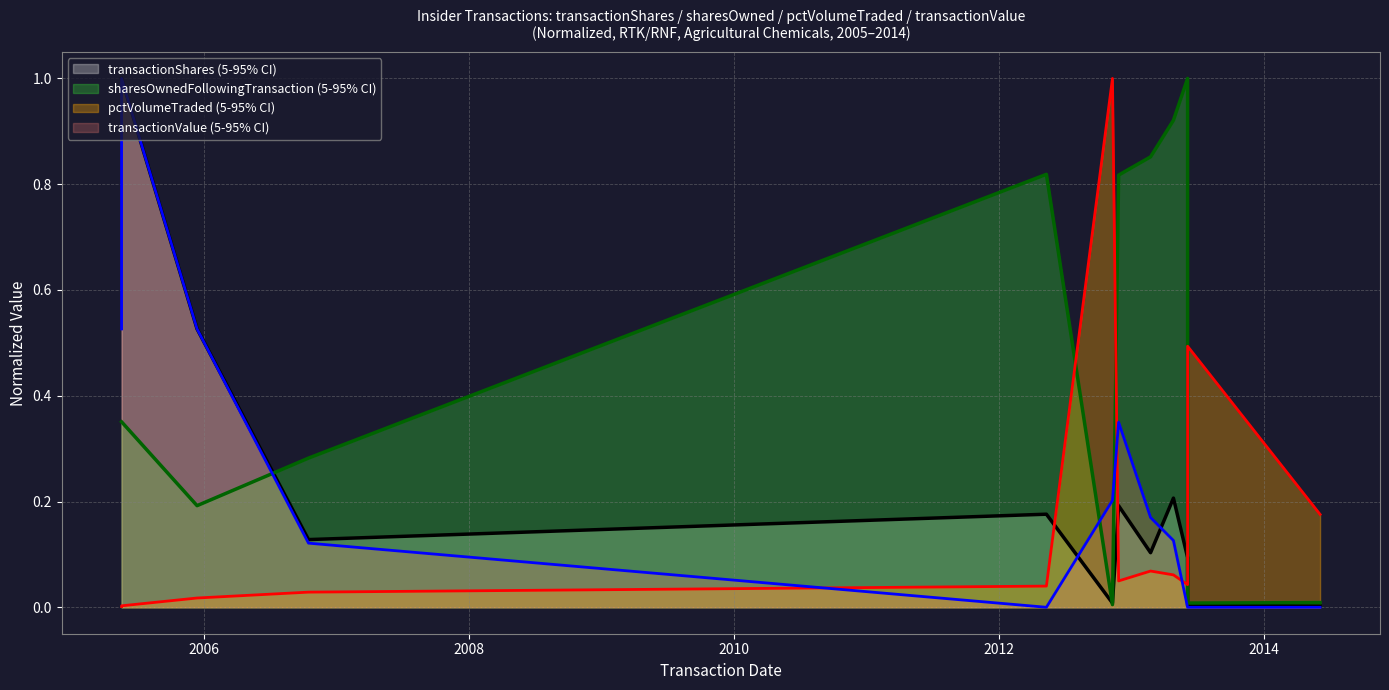

Reading left to right, extract all data points from this chart.

transactionShares: 2005-05-20=1.0	2005-05-20=1.0	2005-12-14=0.5	2006-10-17=0.1	2012-05-11=0.2	2012-11-09=0.0	2012-11-26=0.2	2013-02-22=0.1	2013-04-26=0.2	2013-06-04=0.1	2013-06-04=0.0	2014-06-04=0.0
sharesOwnedFollowingTransaction: 2005-05-20=0.4	2005-05-20=0.4	2005-12-14=0.2	2006-10-17=0.3	2012-05-11=0.8	2012-11-09=0.0	2012-11-26=0.8	2013-02-22=0.9	2013-04-26=0.9	2013-06-04=1.0	2013-06-04=0.0	2014-06-04=0.0
pctVolumeTraded: 2005-05-20=0.0	2005-05-20=0.0	2005-12-14=0.0	2006-10-17=0.0	2012-05-11=0.0	2012-11-09=1.0	2012-11-26=0.0	2013-02-22=0.1	2013-04-26=0.1	2013-06-04=0.0	2013-06-04=0.5	2014-06-04=0.2
transactionValue: 2005-05-20=0.5	2005-05-20=1.0	2005-12-14=0.5	2006-10-17=0.1	2012-05-11=0.0	2012-11-09=0.2	2012-11-26=0.3	2013-02-22=0.2	2013-04-26=0.1	2013-06-04=0.0	2013-06-04=0.0	2014-06-04=0.0